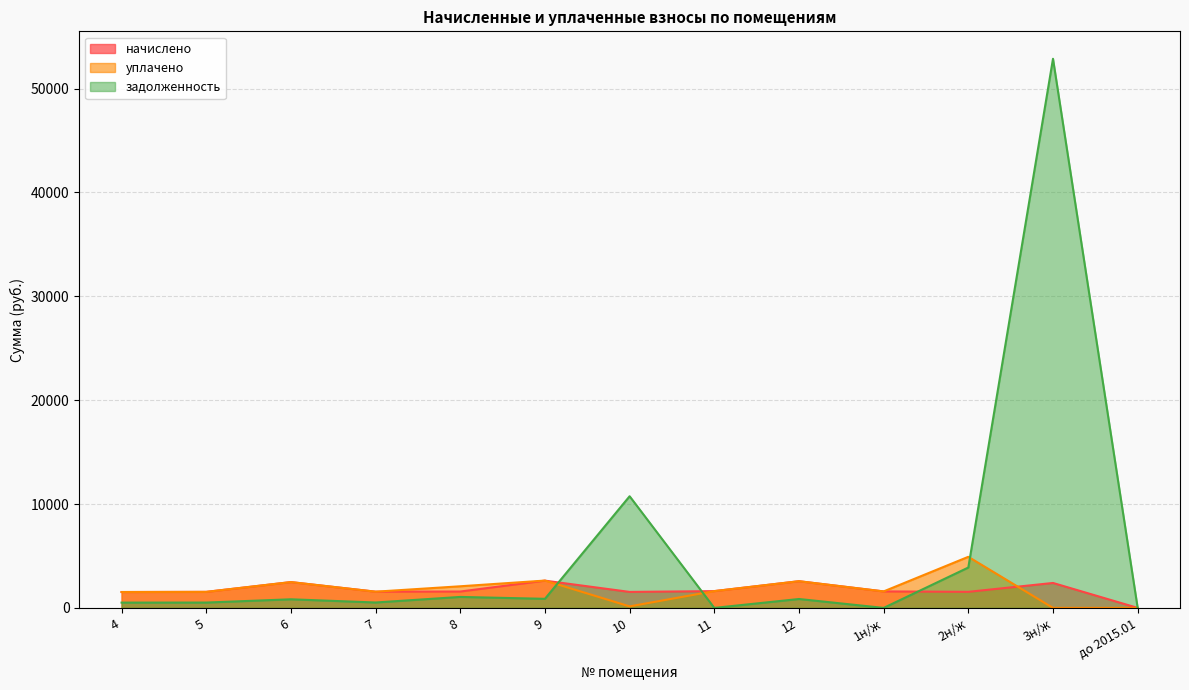

What is the approximate value of начислено at 10?

1539.7